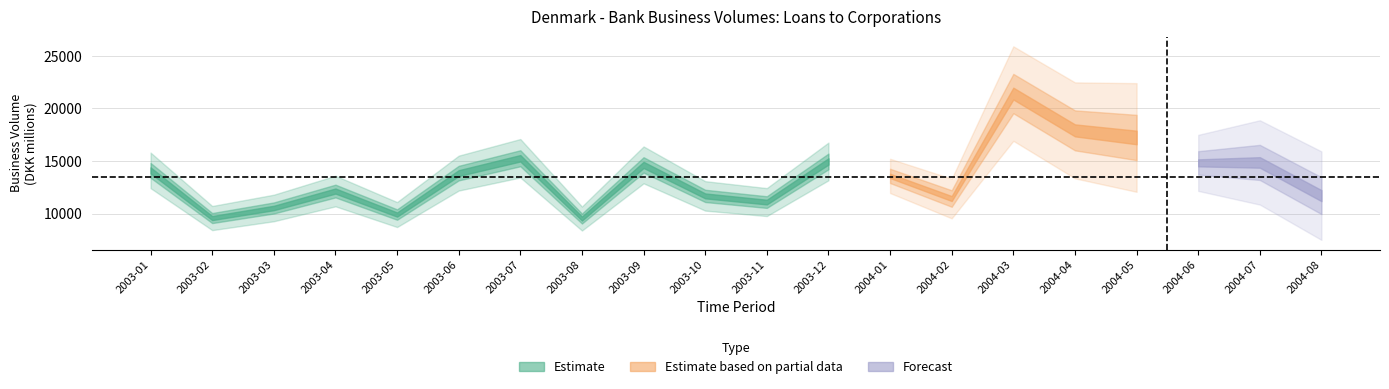

Which has a higher value, 2003-01 or 2003-11?

2003-01